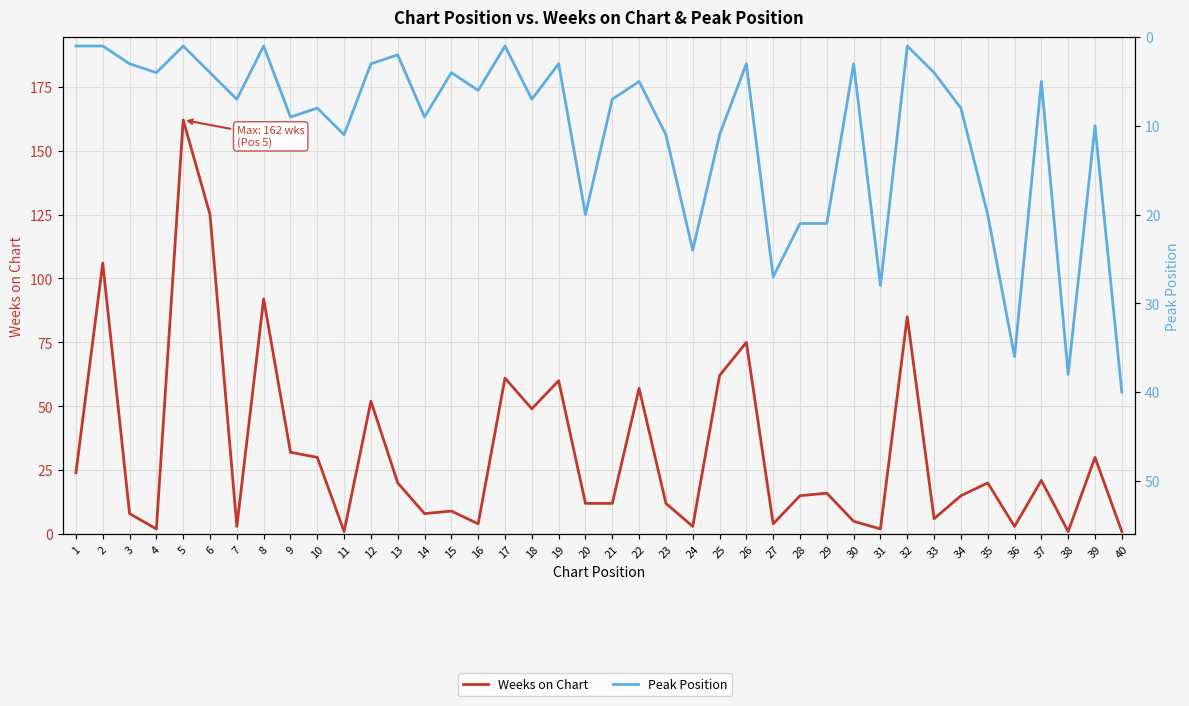

What is the difference between the second highest and minimum values in the Weeks on Chart series?

124